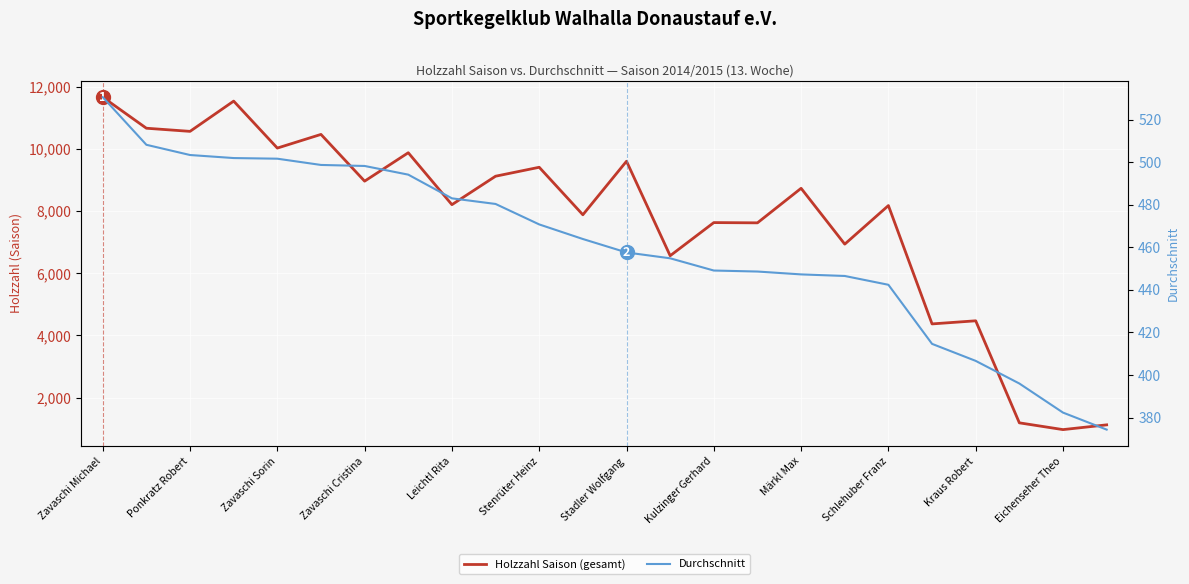

What is the sum of the Durchschnitt values at Zavaschi Cristina and 22?

884.3